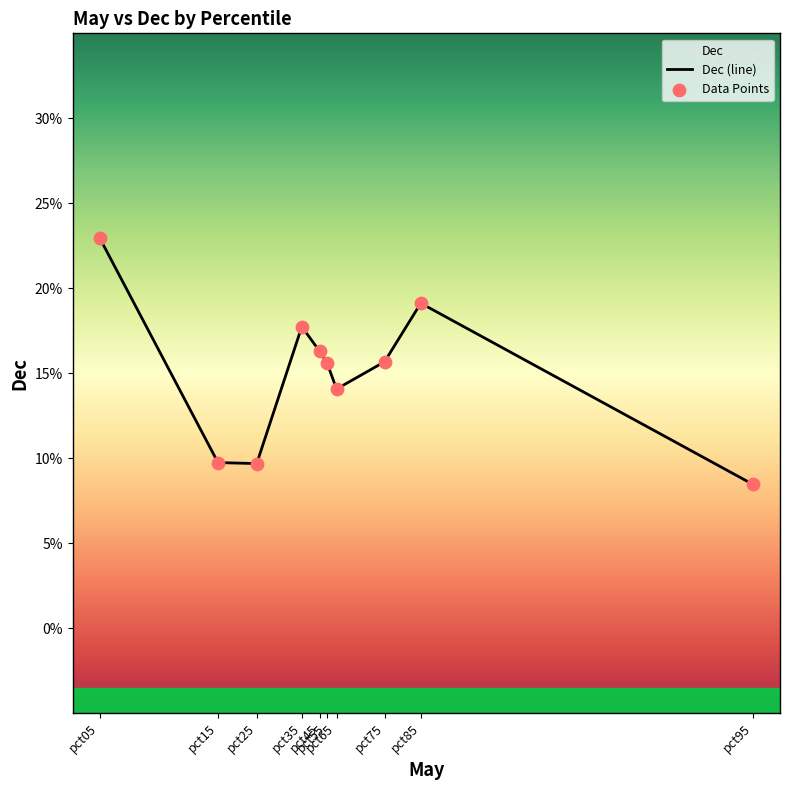

Which series has the largest Y range (max minus min)?

Dec (line)